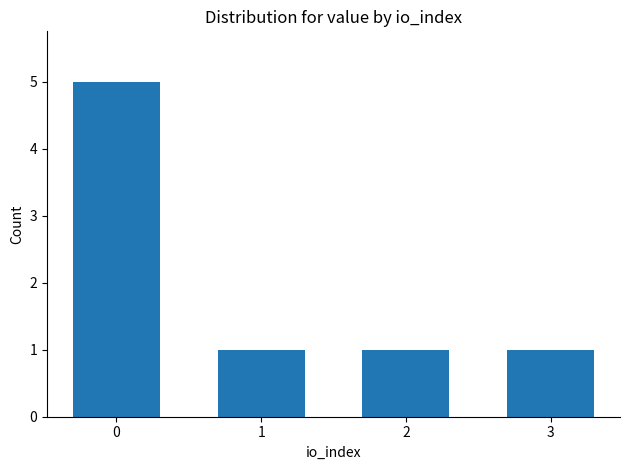

What is the difference between the values at 3 and 0?

4